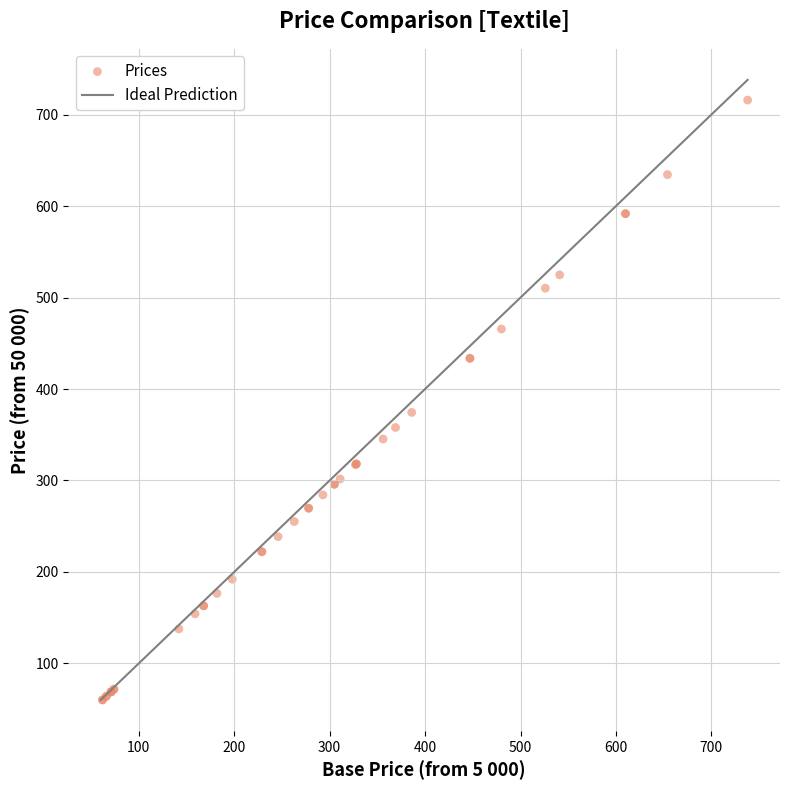

What Y value in the scatter plot is closest to 388?

374.4